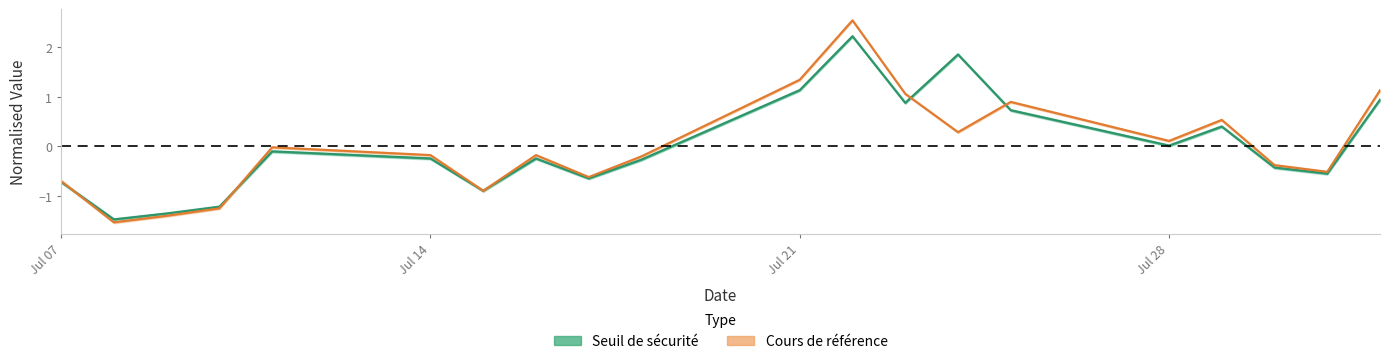

The Cours de référence series shows -0.0 at Jul 14. True or false?

False